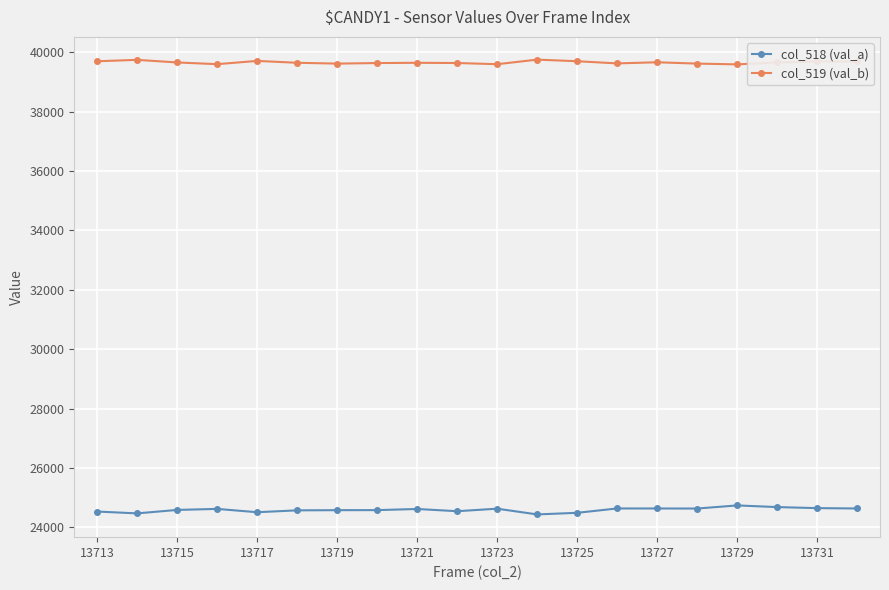

True or false: col_519 (val_b) and col_518 (val_a) intersect in this chart.

False